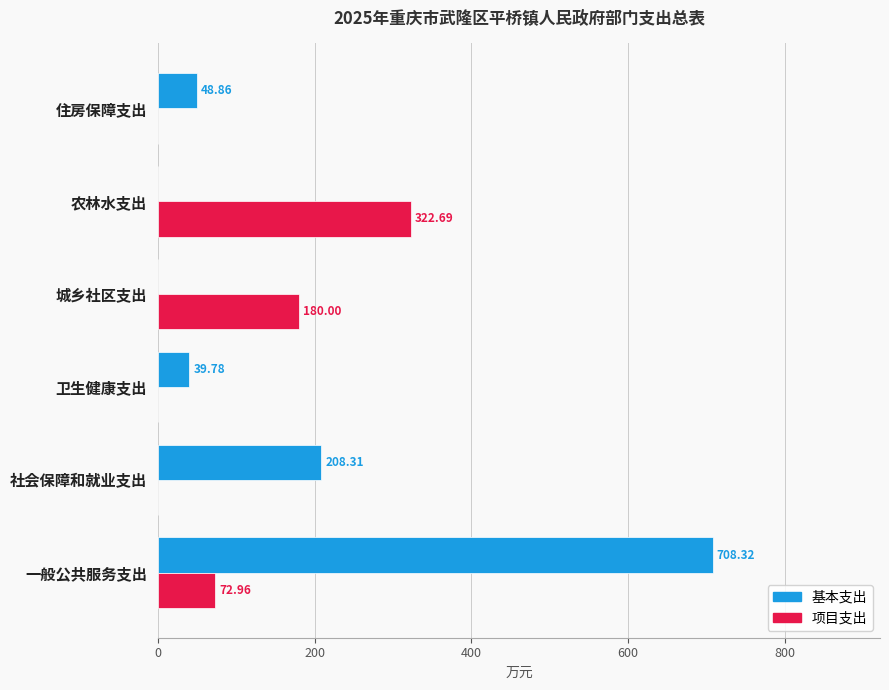

Between 一般公共服务支出 and 城乡社区支出, which series saw the biggest shift?

基本支出